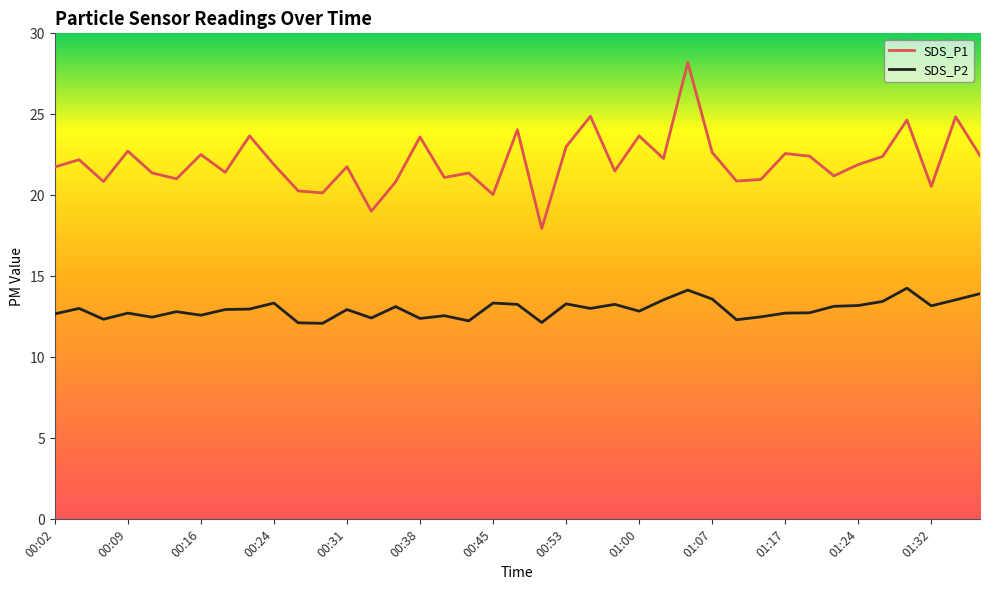

Which series has the widest spread of values?

SDS_P1